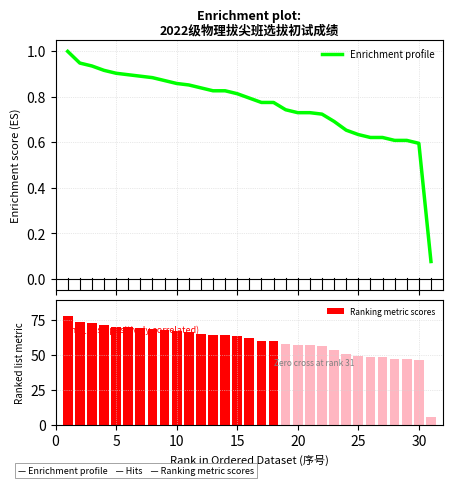

What is the average value of the Ranking metric scores series?

59.5